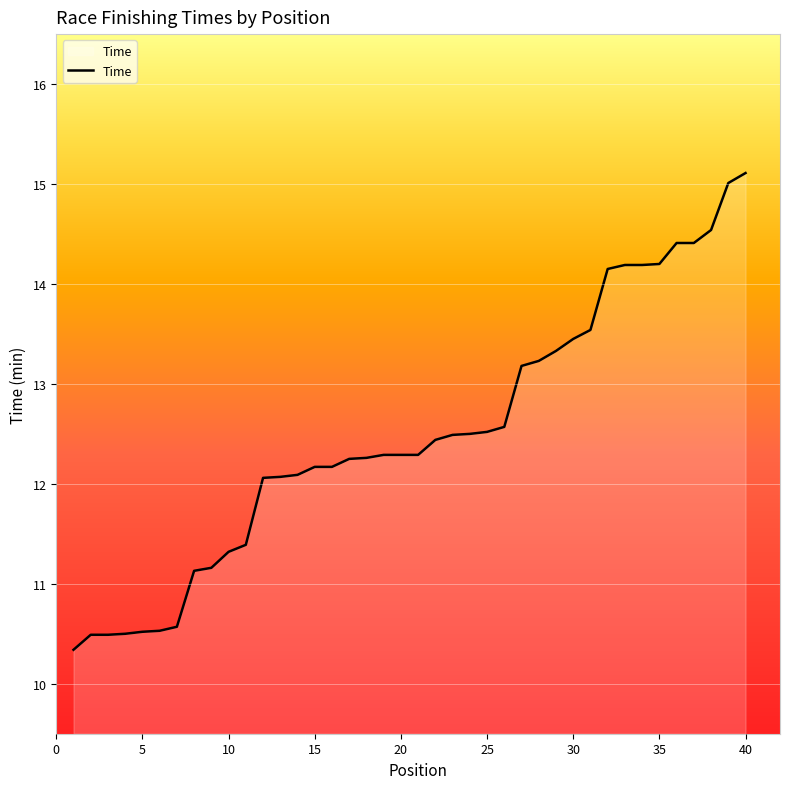

What is the maximum value shown in the chart?

15.1